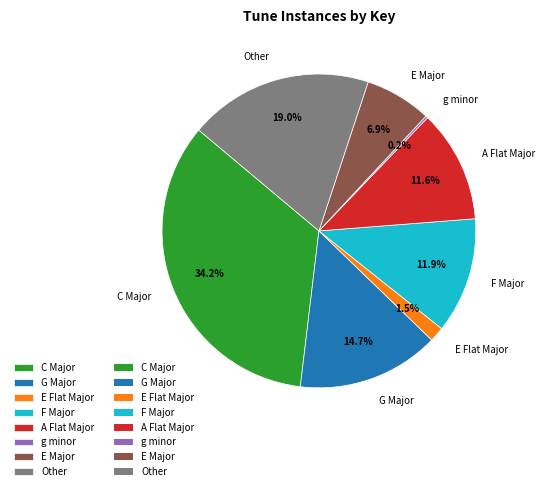

How much of the chart is everything except Other?

81.0%